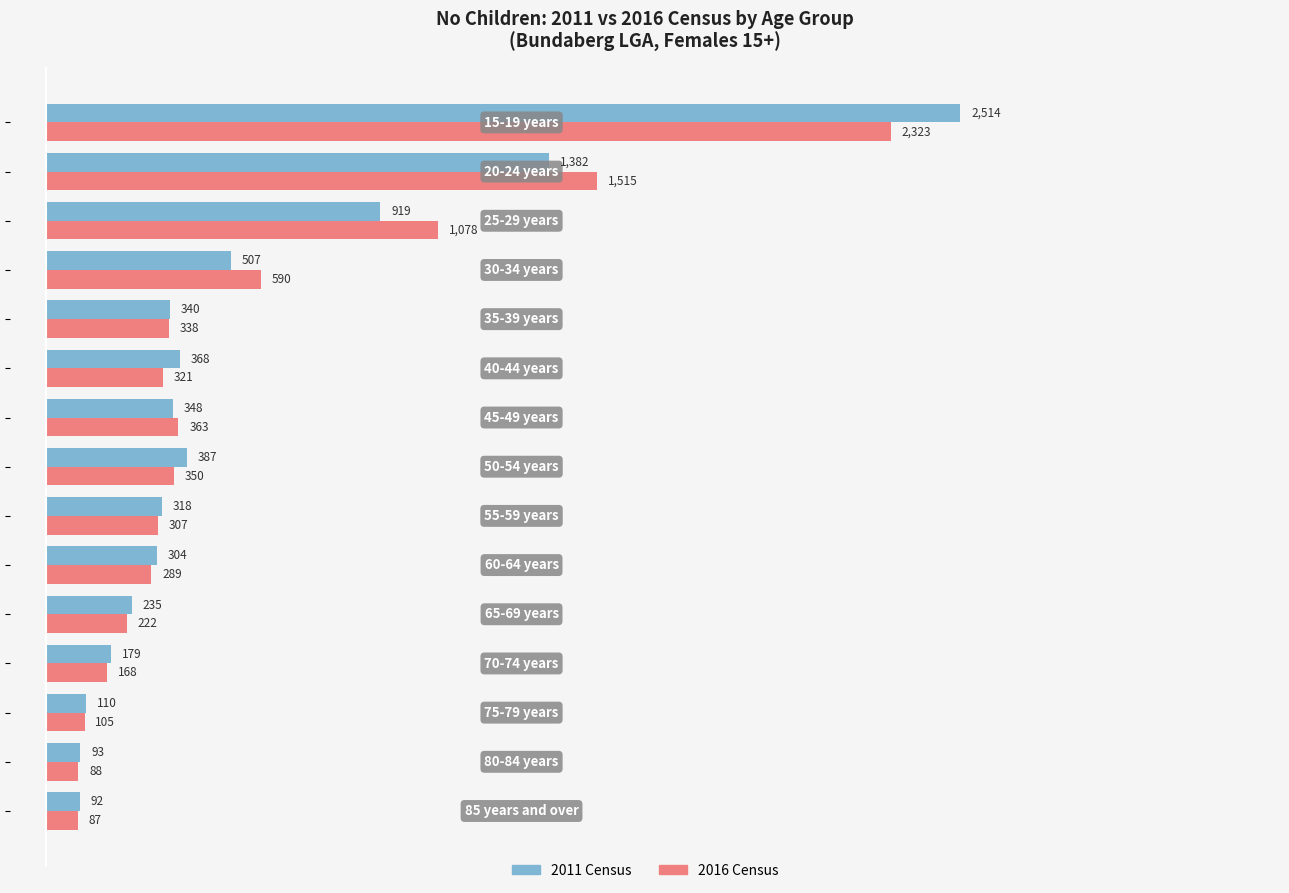

Rank the series by their average value, from lowest to highest.

2011 Census, 2016 Census